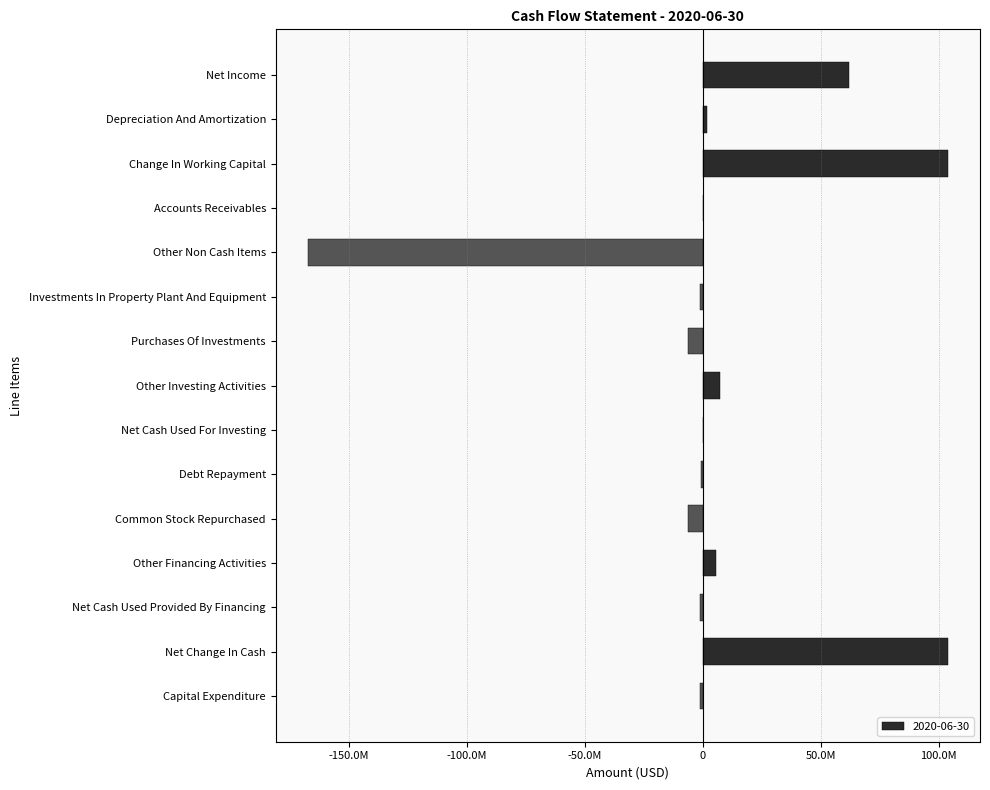

Rank the categories by value from lowest to highest.

Other Non Cash Items, Purchases Of Investments, Common Stock Repurchased, Net Cash Used Provided By Financing, Investments In Property Plant And Equipment, Capital Expenditure, Debt Repayment, Accounts Receivables, Net Cash Used For Investing, Depreciation And Amortization, Other Financing Activities, Other Investing Activities, Net Income, Change In Working Capital, Net Change In Cash